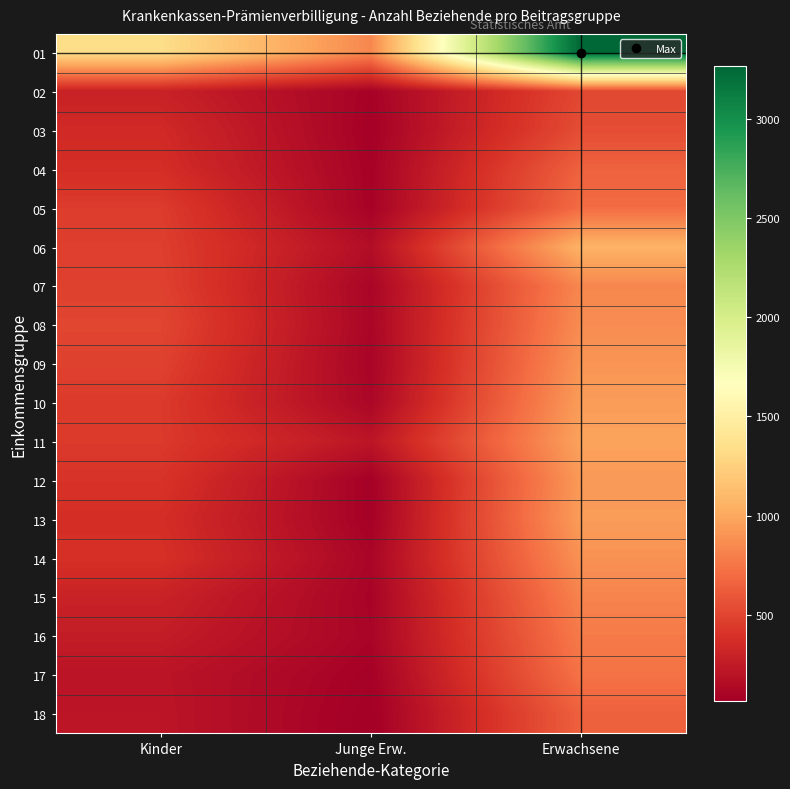

Reading right to left, transcribe all the data shown in this chart.

01: Erwachsene=3265	Junge Erw.=837	Kinder=1337
02: Erwachsene=514	Junge Erw.=90	Kinder=295
03: Erwachsene=544	Junge Erw.=79	Kinder=346
04: Erwachsene=653	Junge Erw.=90	Kinder=371
05: Erwachsene=704	Junge Erw.=90	Kinder=453
06: Erwachsene=1064	Junge Erw.=163	Kinder=467
07: Erwachsene=838	Junge Erw.=110	Kinder=479
08: Erwachsene=863	Junge Erw.=112	Kinder=507
09: Erwachsene=904	Junge Erw.=103	Kinder=482
10: Erwachsene=943	Junge Erw.=117	Kinder=443
11: Erwachsene=976	Junge Erw.=216	Kinder=443
12: Erwachsene=929	Junge Erw.=77	Kinder=404
13: Erwachsene=944	Junge Erw.=81	Kinder=371
14: Erwachsene=891	Junge Erw.=108	Kinder=388
15: Erwachsene=820	Junge Erw.=97	Kinder=298
16: Erwachsene=777	Junge Erw.=104	Kinder=262
17: Erwachsene=737	Junge Erw.=81	Kinder=208
18: Erwachsene=646	Junge Erw.=65	Kinder=215